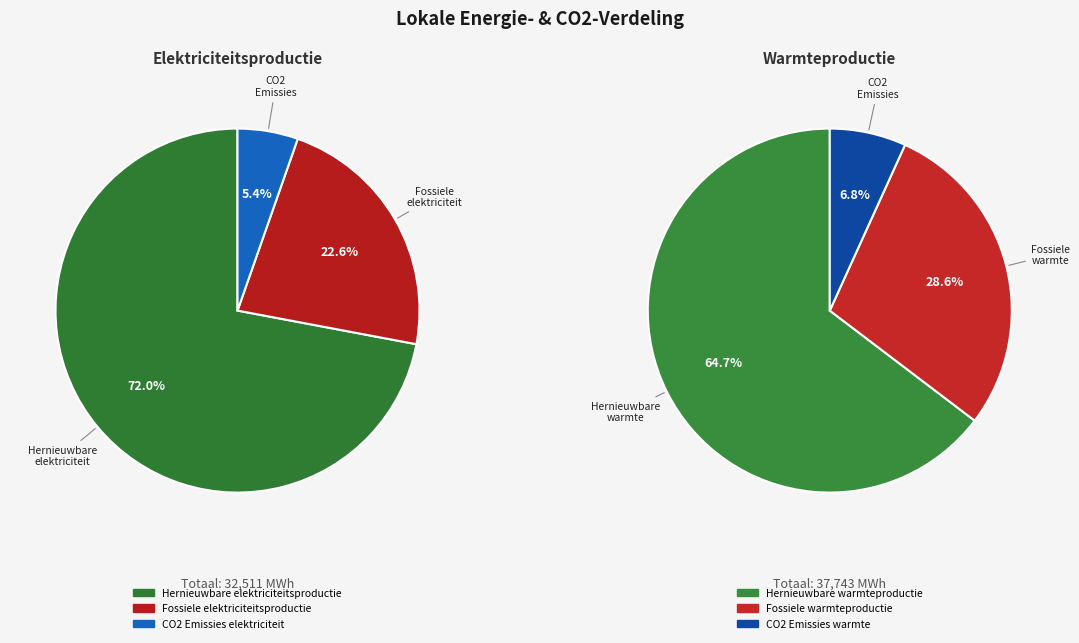

The Emissies CO2 warmte slice represents 1% of the pie. True or false?

False